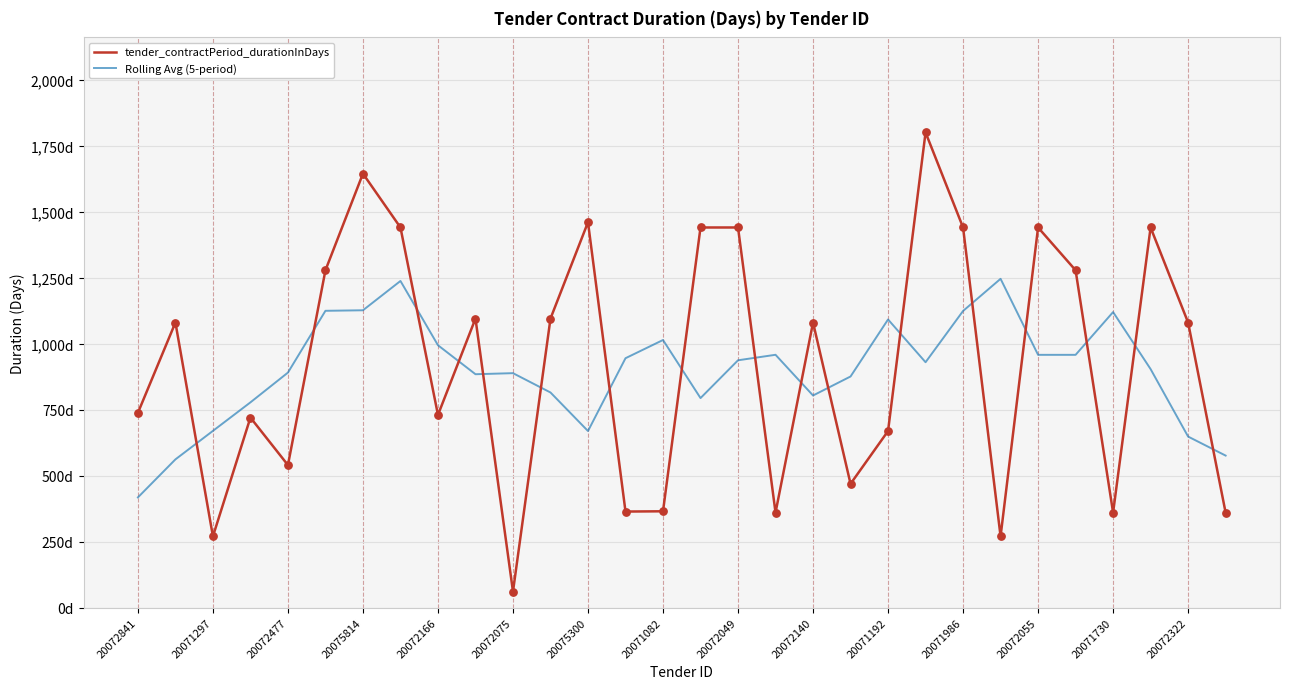

Is this an area chart (filled region under the line)?

No